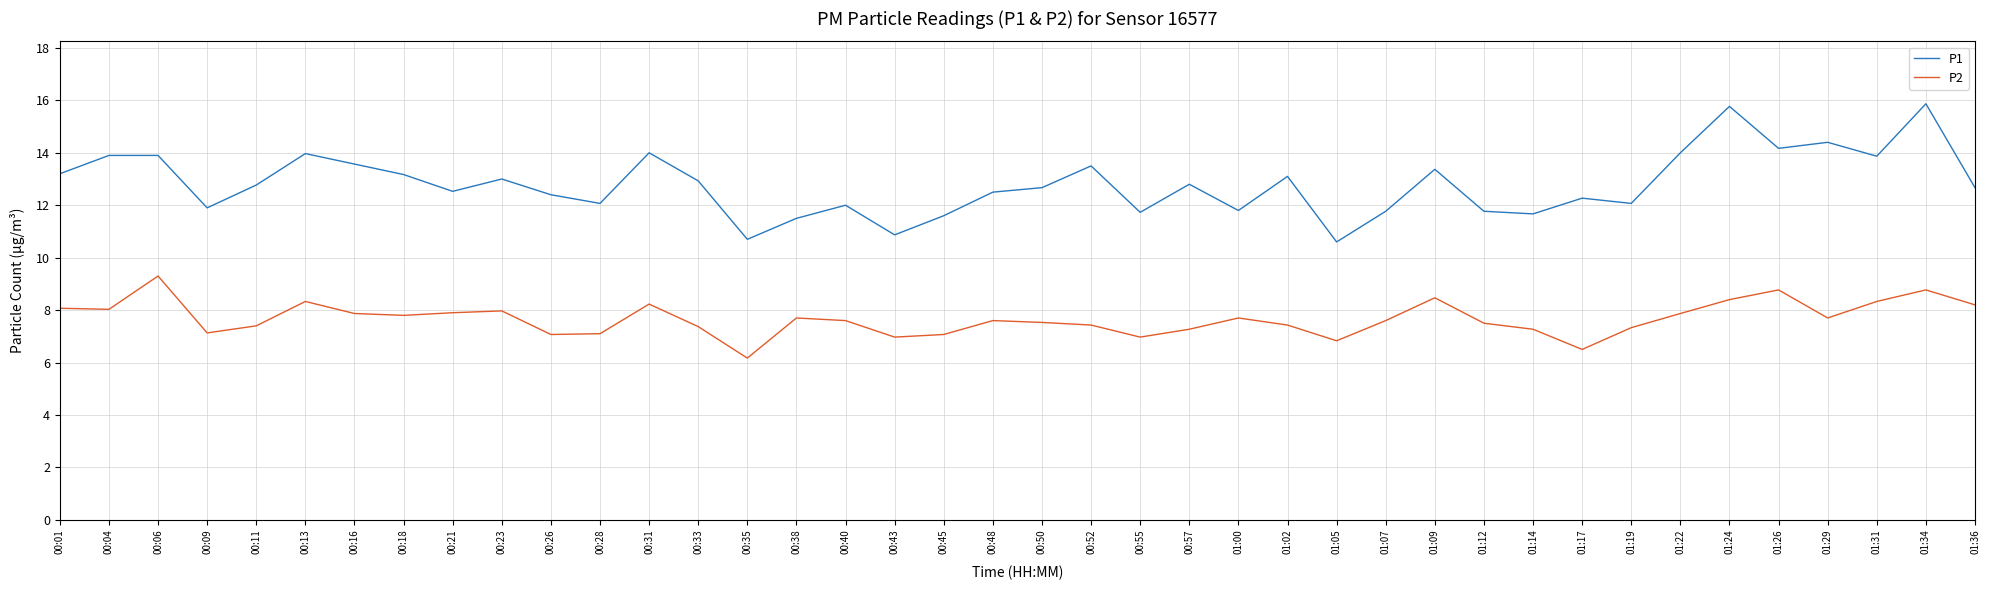

What are all the series names shown in the legend?

P1, P2